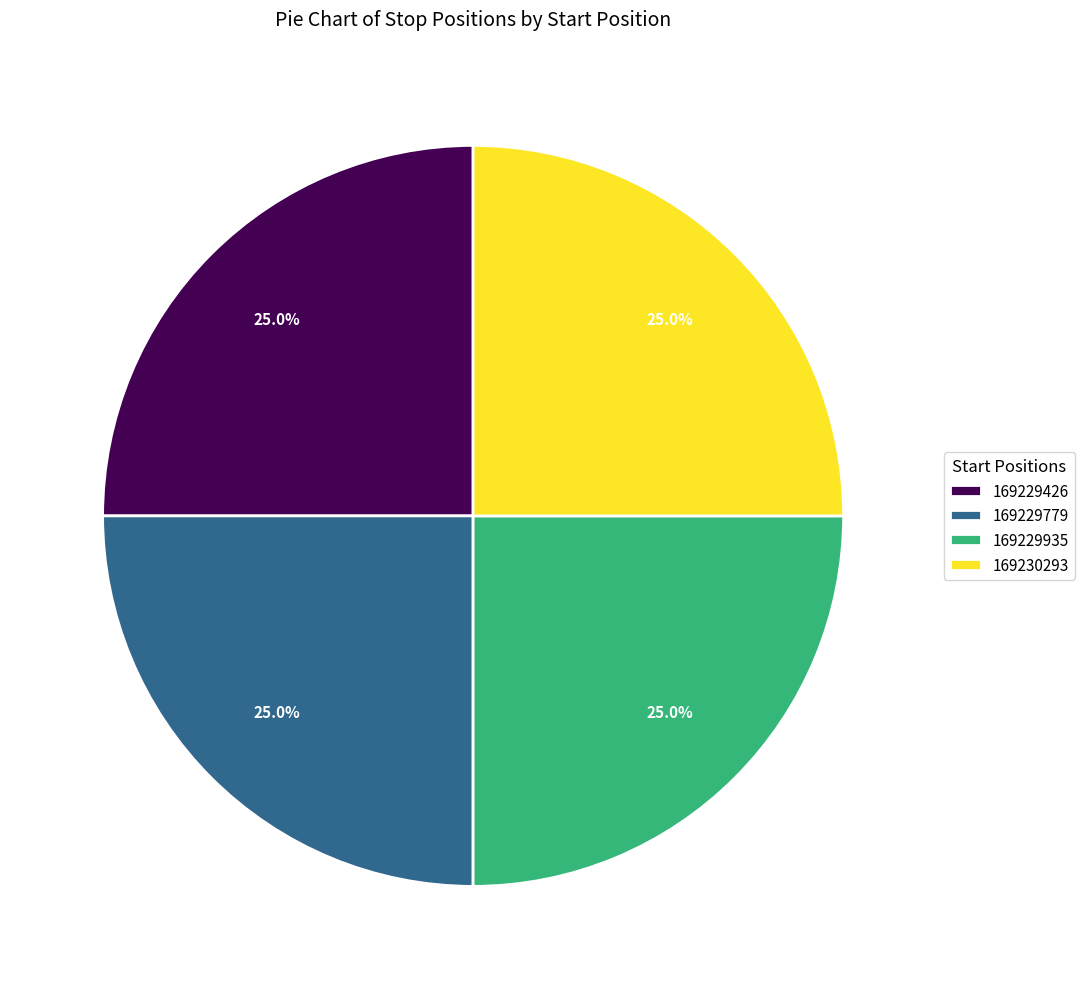

How many slices are in this pie chart?

4